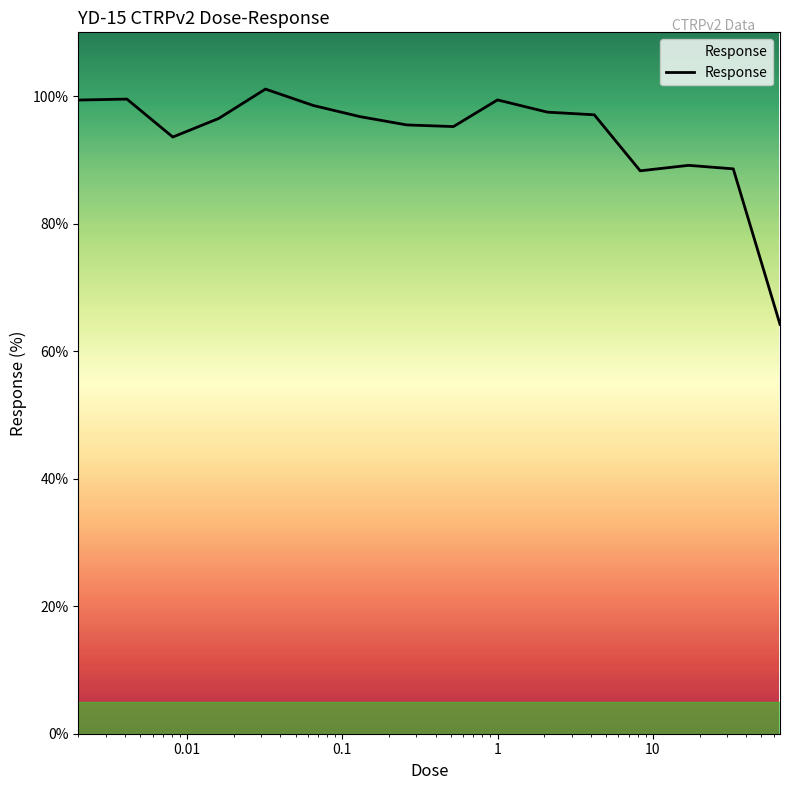

What is the difference between the maximum and minimum values?

36.9